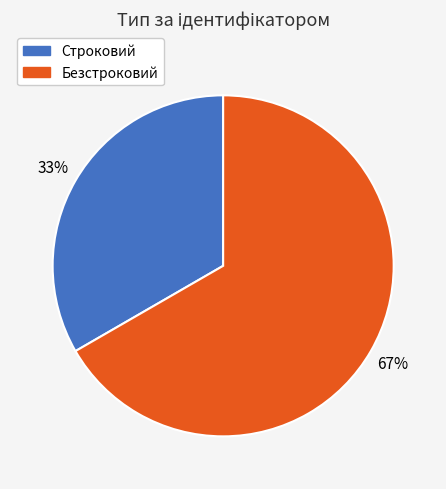

To the nearest percent, what is the combined percentage of Строковий and Безстроковий?

100%